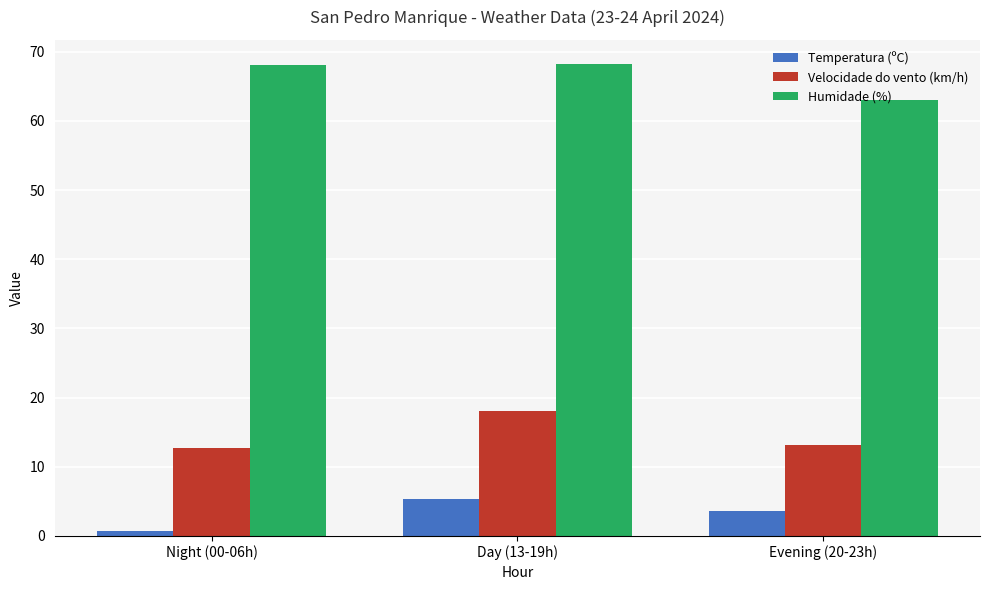

Which series changed the most between Night (00-06h) and Day (13-19h)?

Velocidade do vento (km/h)